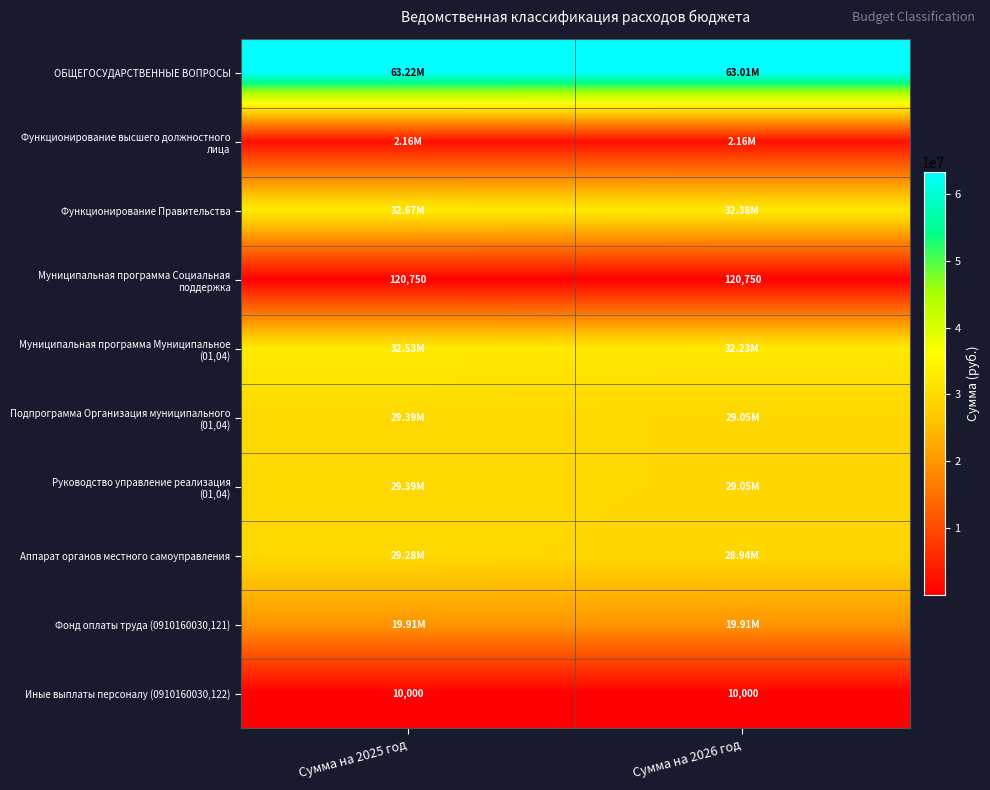

How many values in the Муниципальная программа Муниципальное (01,04) series exceed 32529095?

1